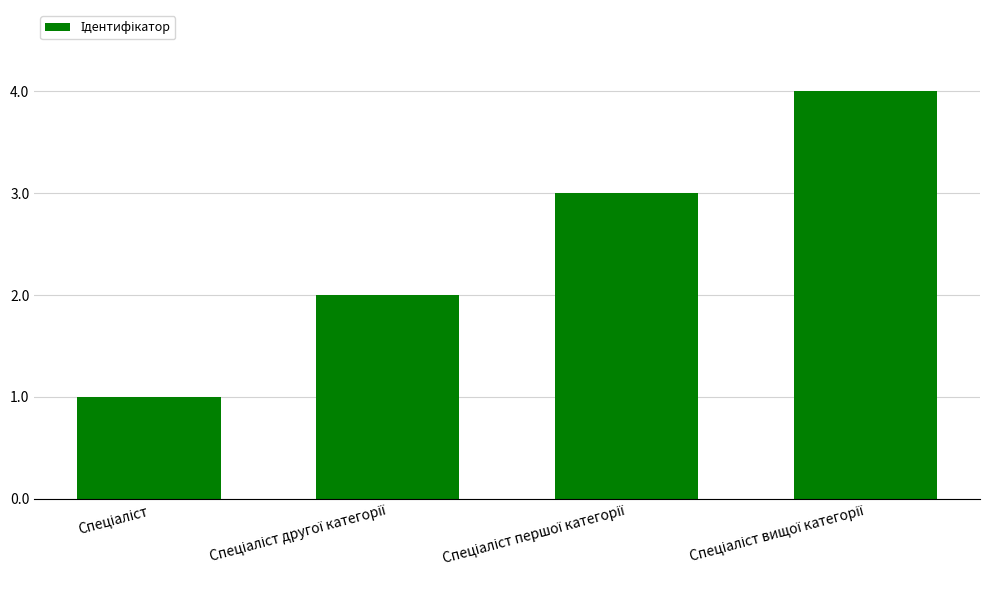

What is the sum of all values?

10